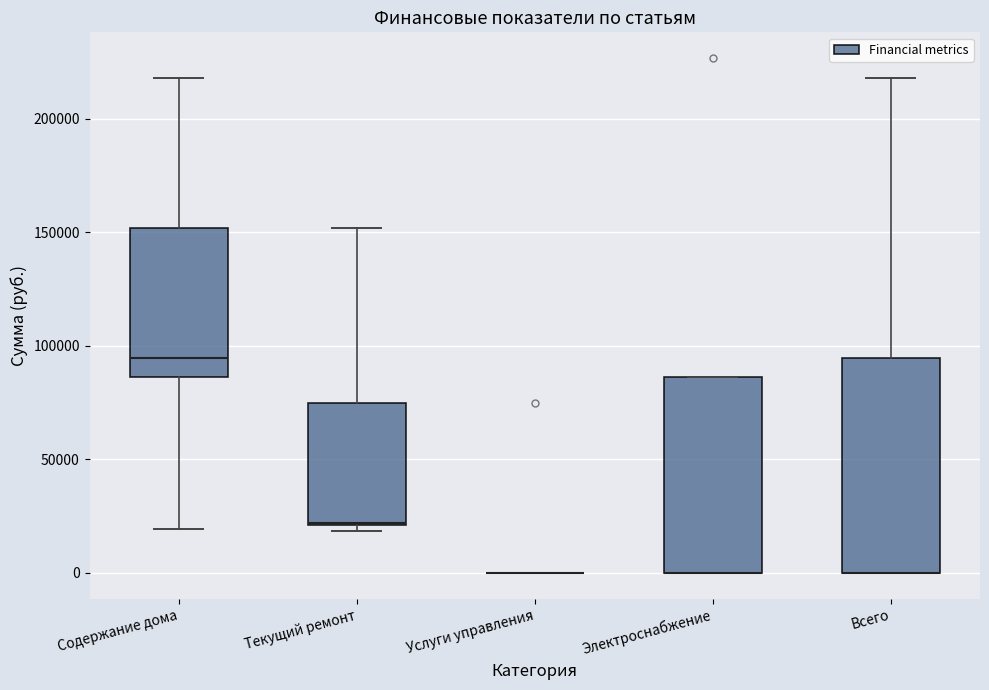

Reading left to right, transcribe this box plot: for each box, give where its median line is, the range the box spans, and where its two whiskers end, as read against the y-axis. The values are not printed on the chart, so give them approximately, as read against the axis.

Содержание дома: median 95000, box 85000 to 150000, whiskers 20000 to 220000
Текущий ремонт: median 20000, box 20000 to 75000, whiskers 20000 (just below the box's lower edge) to 150000
Услуги управления: box collapsed to a line at 0, whiskers 0 to 0
Электроснабжение: median 0 (drawn on the box's lower edge), box 0 to 85000, whiskers 0 to 85000
Всего: median 0 (drawn on the box's lower edge), box 0 to 95000, whiskers 0 to 220000